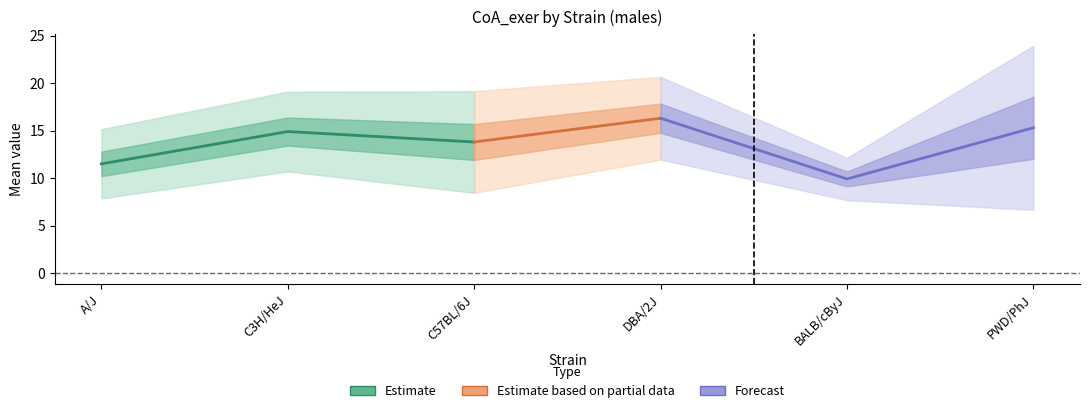

What is the label of the 6th point from the right?

A/J